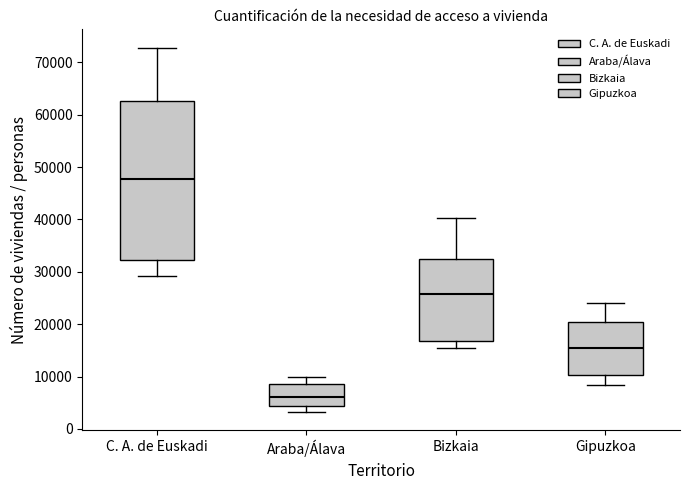

Which box's median line is the lowest?

Araba/Álava